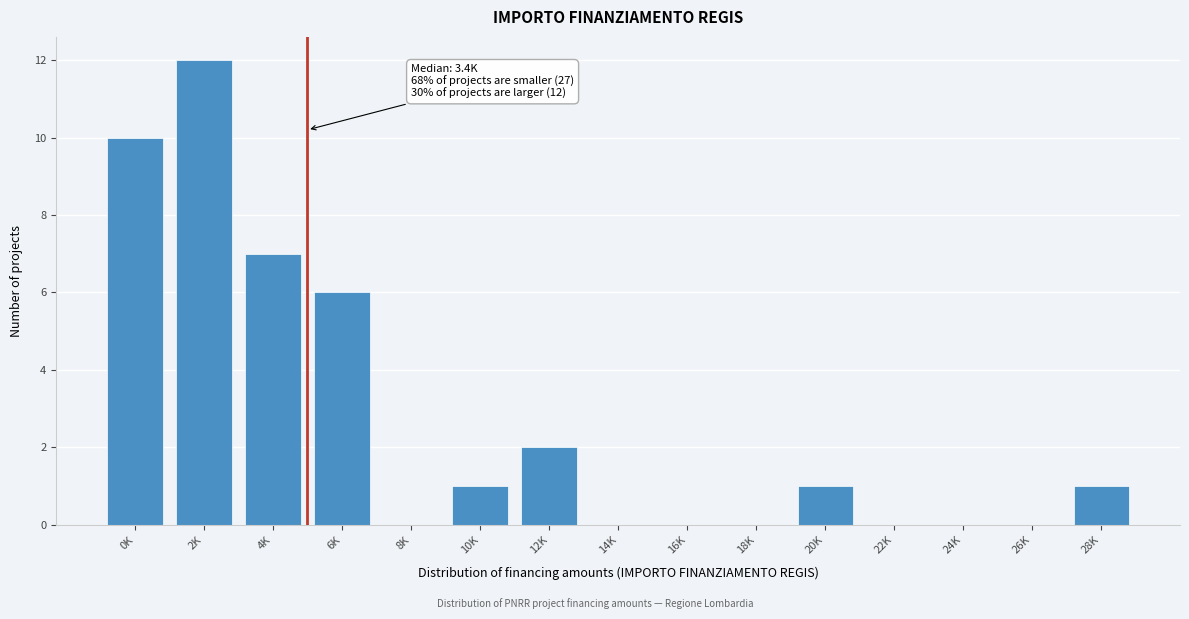

Reading right to left, extract all data points from this chart.

28K=1	26K=0	24K=0	22K=0	20K=1	18K=0	16K=0	14K=0	12K=2	10K=1	8K=0	6K=6	4K=7	2K=12	0K=10